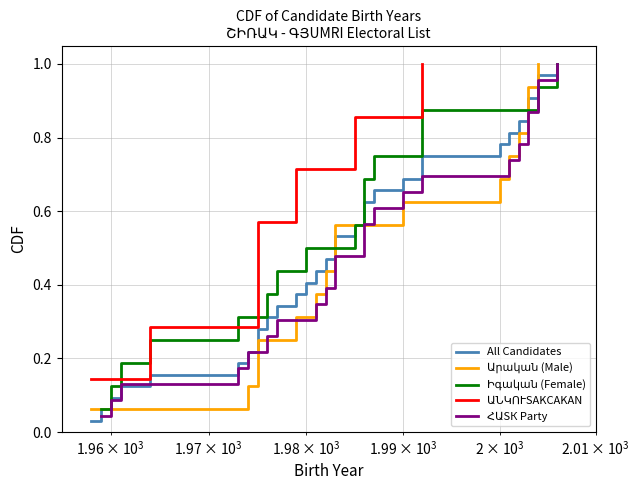

What is the difference between the second highest and minimum values in the Իգական (Female) series?

0.9